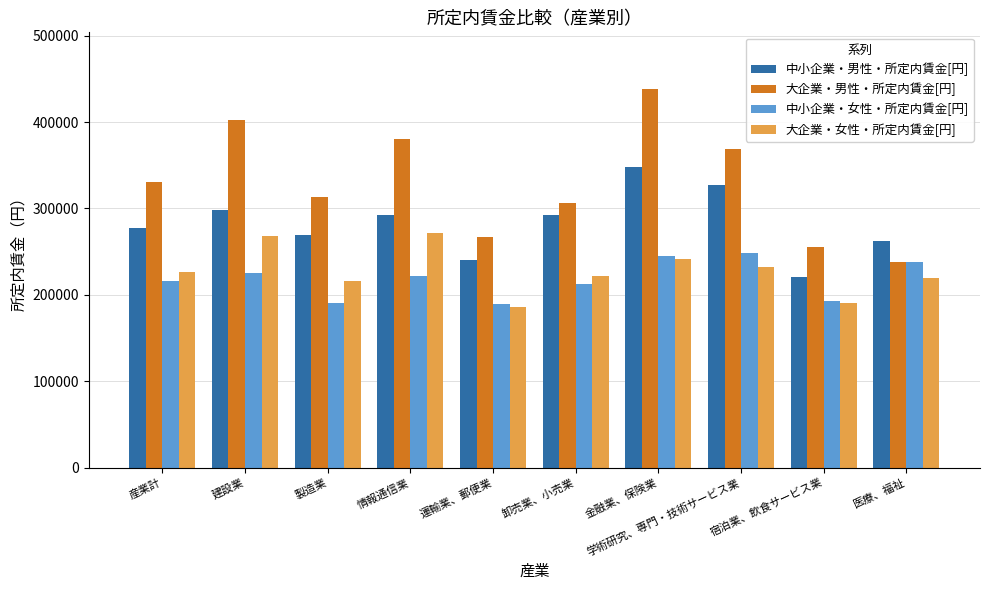

Which series has the largest range (max minus min)?

大企業・男性・所定内賃金[円]